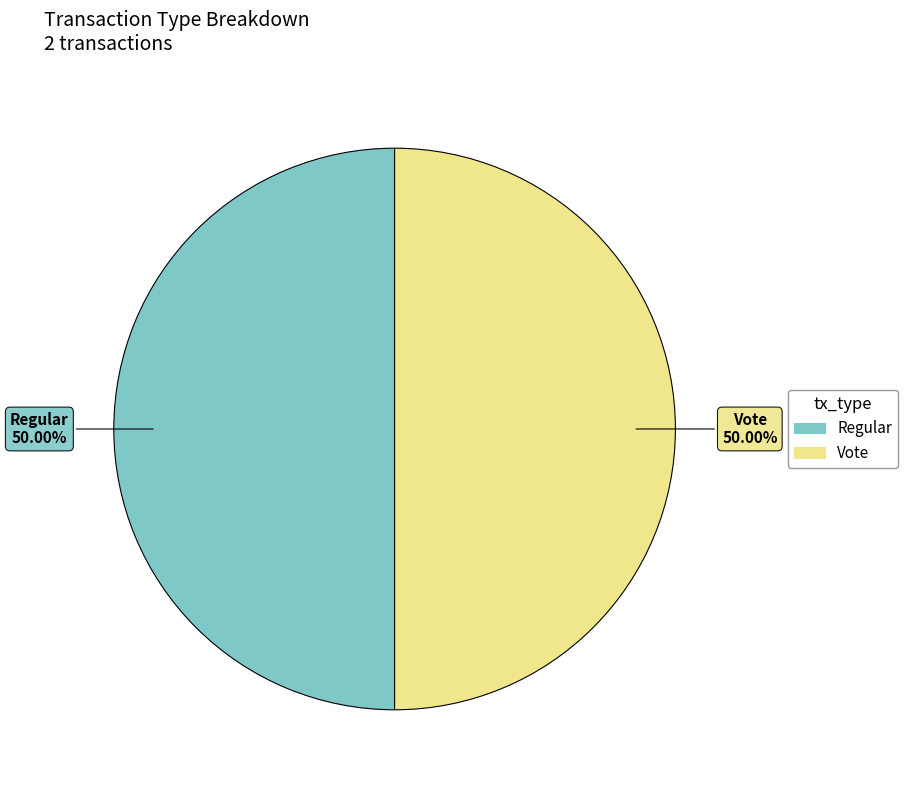

How many slices are in this pie chart?

2